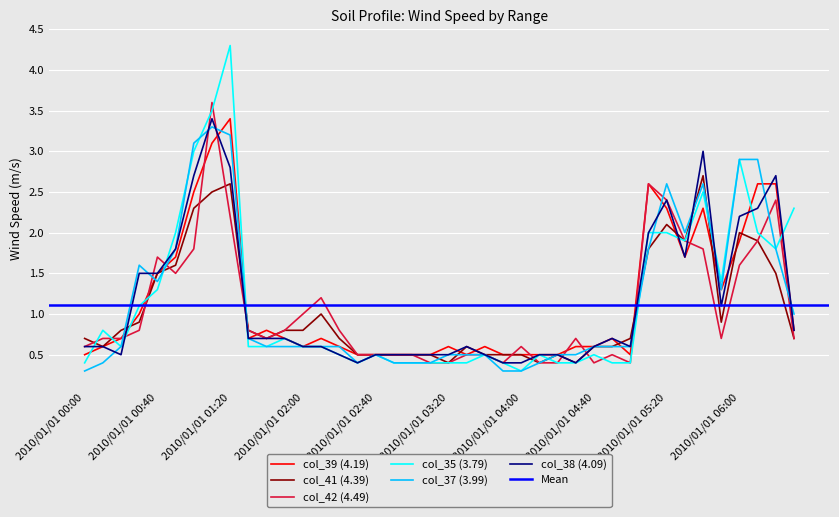

Which series has the widest spread of values?

col_35